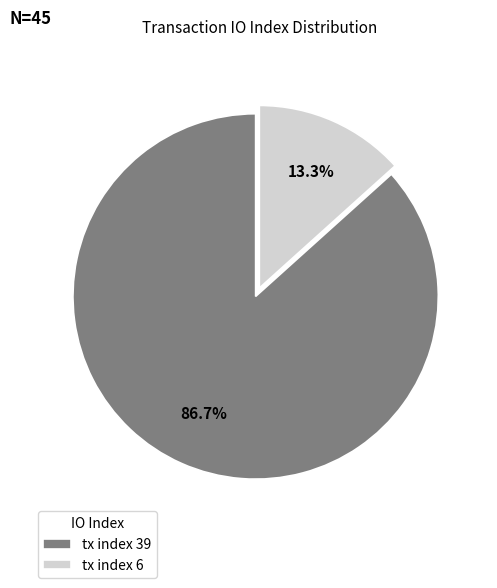

Is there any slice that represents more than half of the pie?

Yes